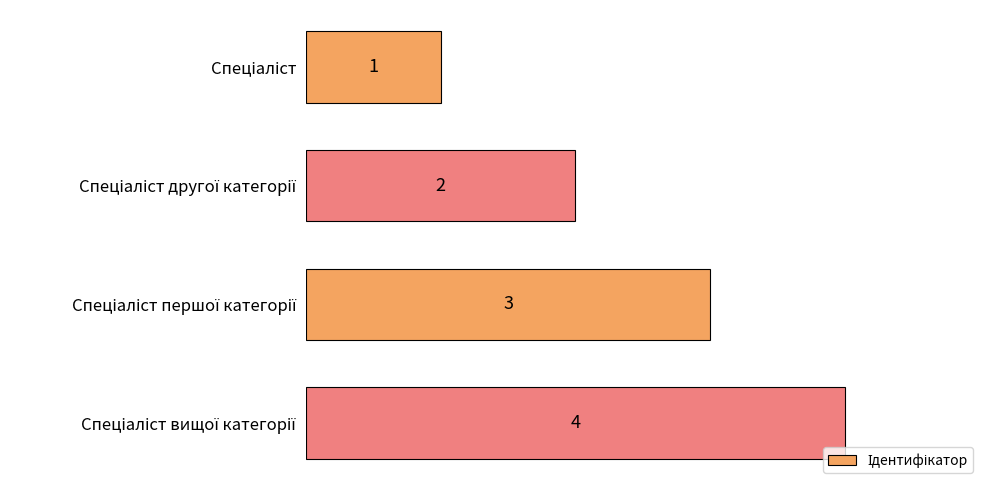

What is the maximum value shown in the chart?

4